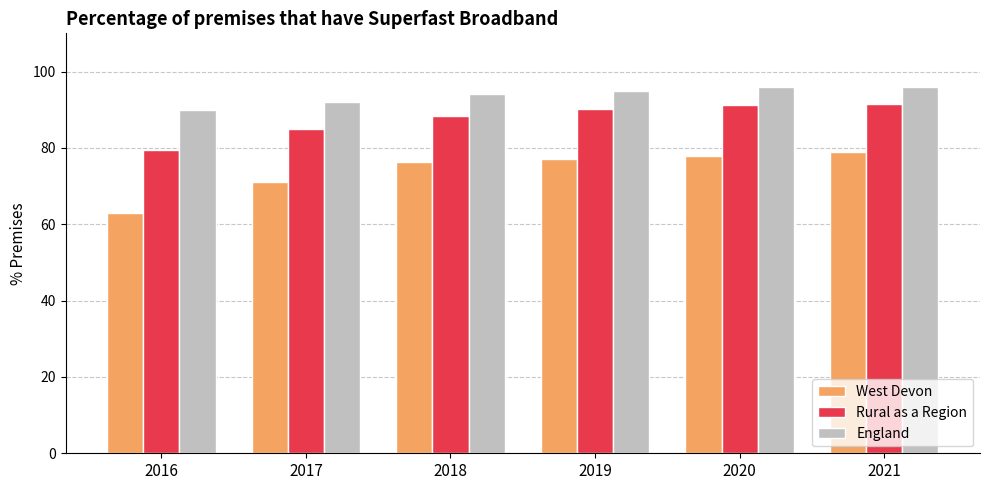

Which series has the largest total across all categories?

England